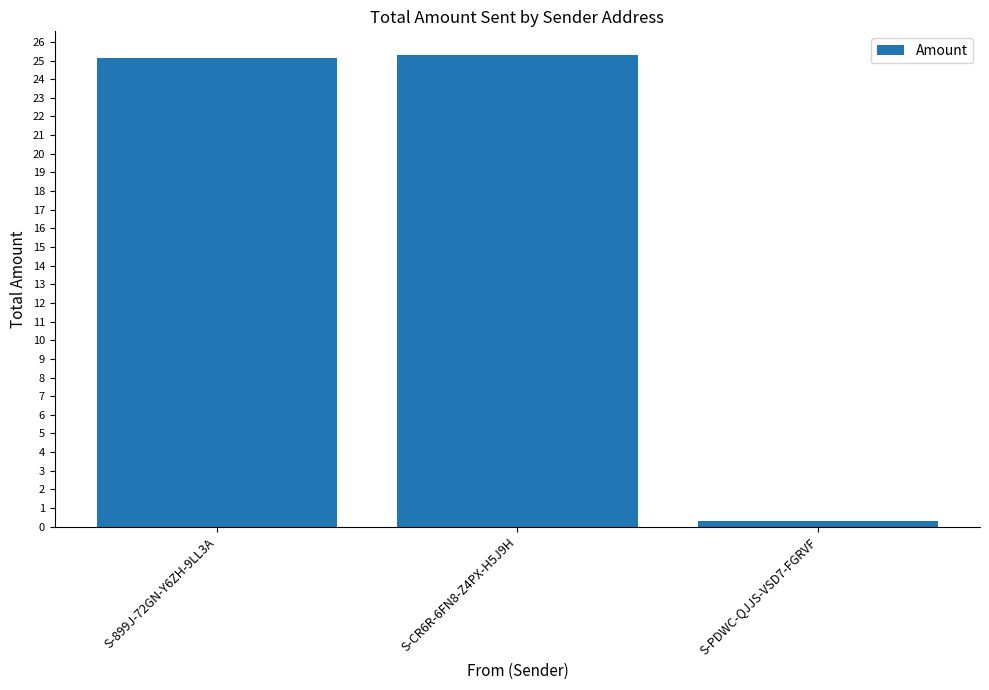

How many values are below 25?

1